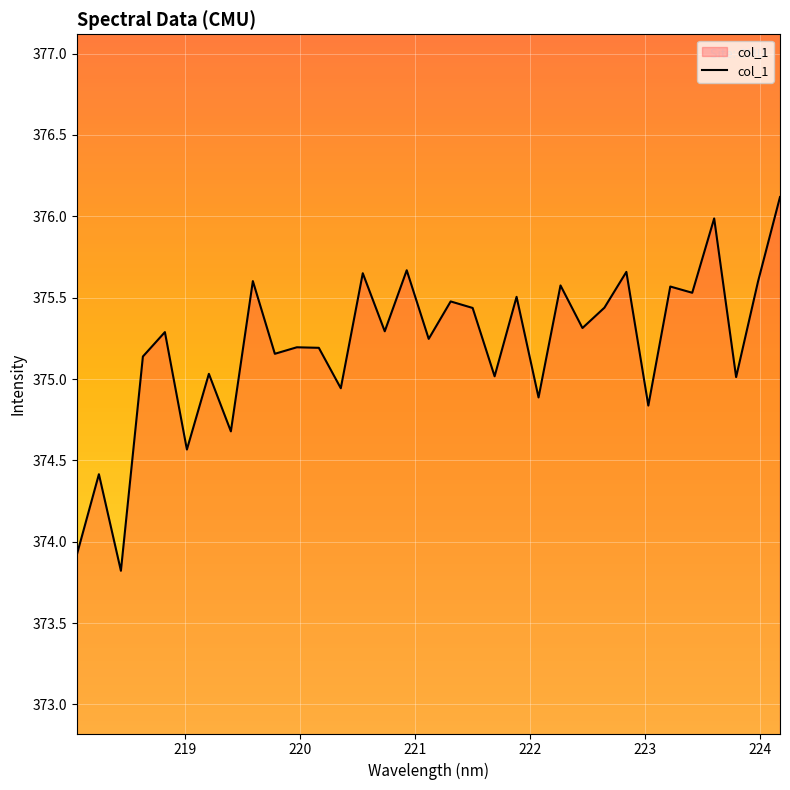

What is the minimum value shown in the chart?

373.8